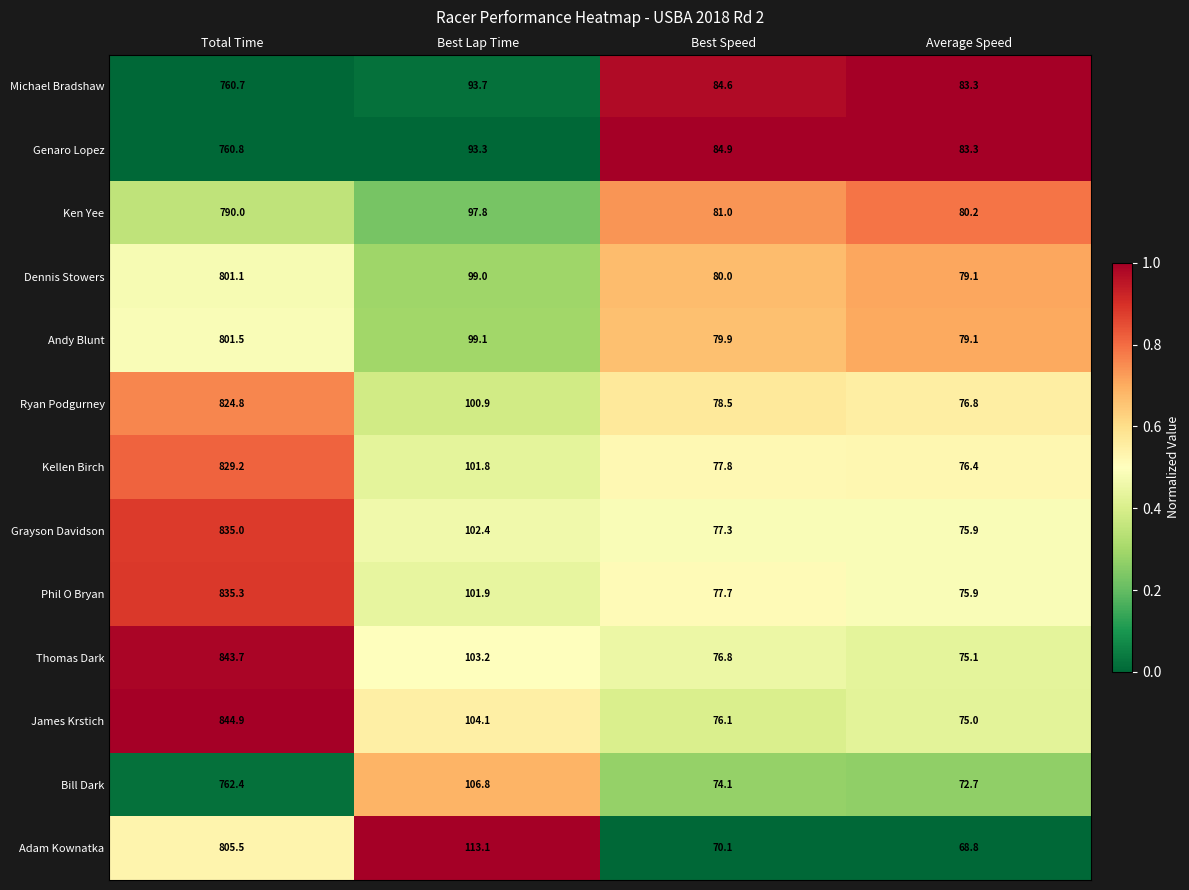

Where does the James Krstich series first go above 104?

Total Time